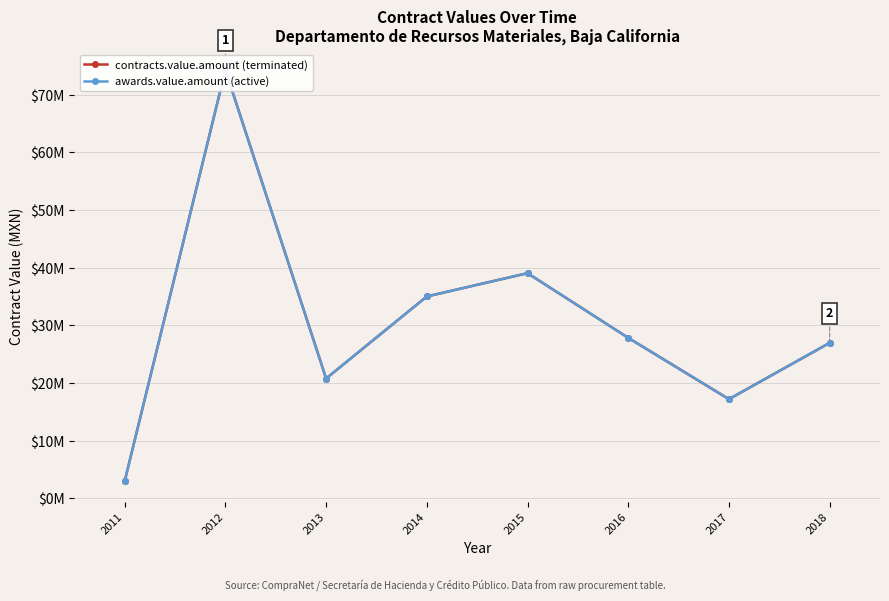

True or false: contracts.value.amount (terminated) and awards.value.amount (active) intersect in this chart.

False